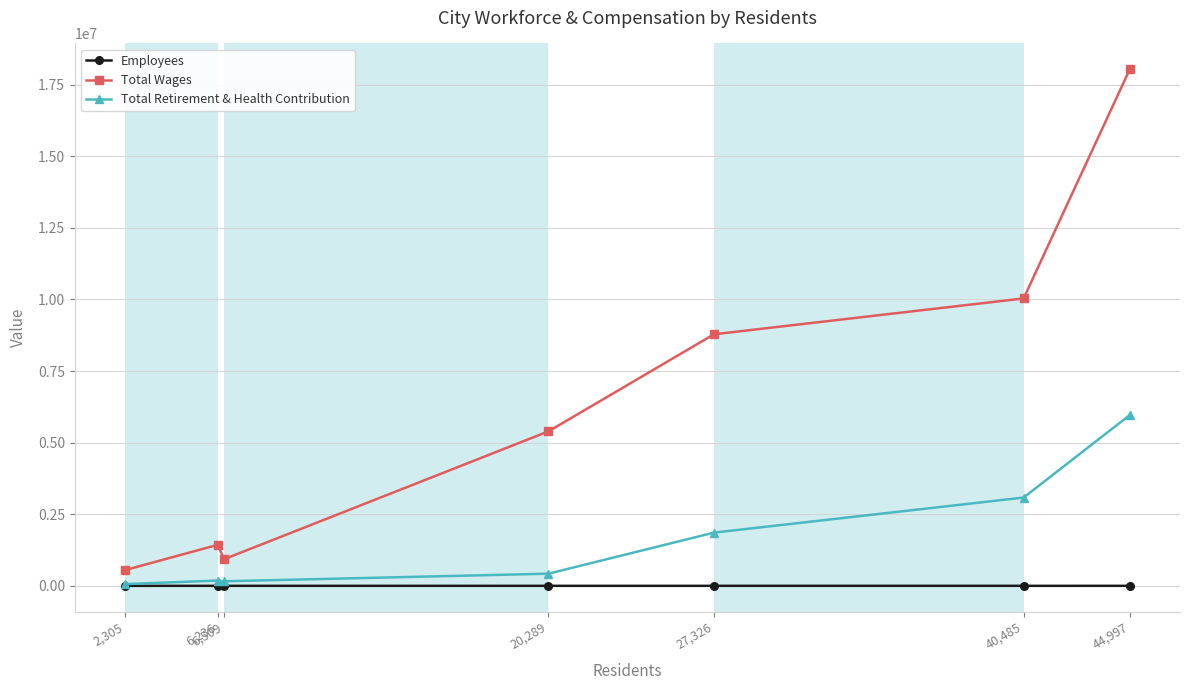

True or false: Total Retirement & Health Contribution and Total Wages cross at least once.

False